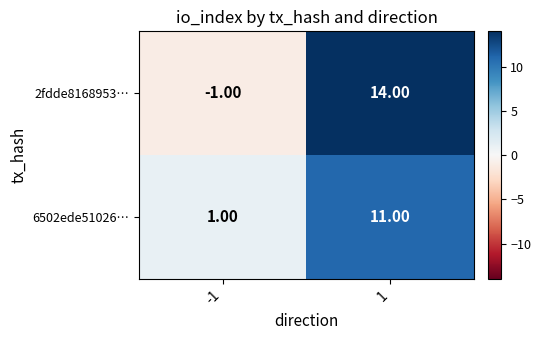

What is the difference between the maximum and minimum values in the 6502ede51026… series?

10